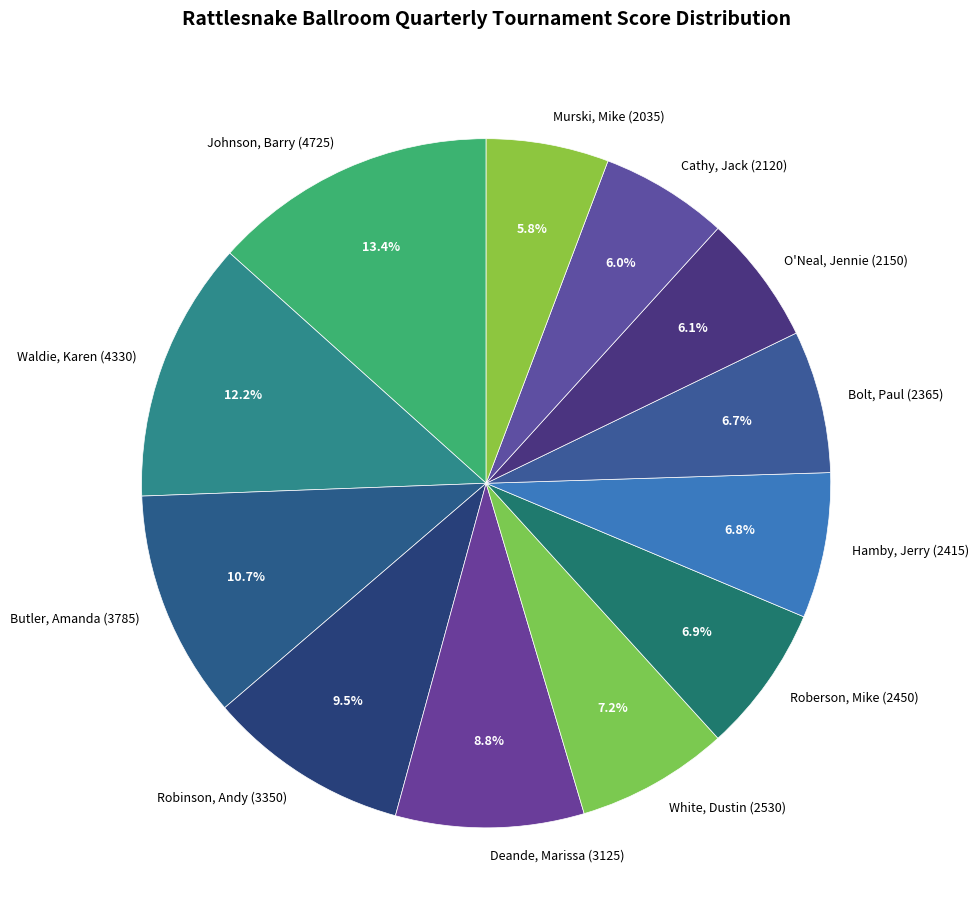

True or false: O'Neal, Jennie accounts for 6% of the total.

True